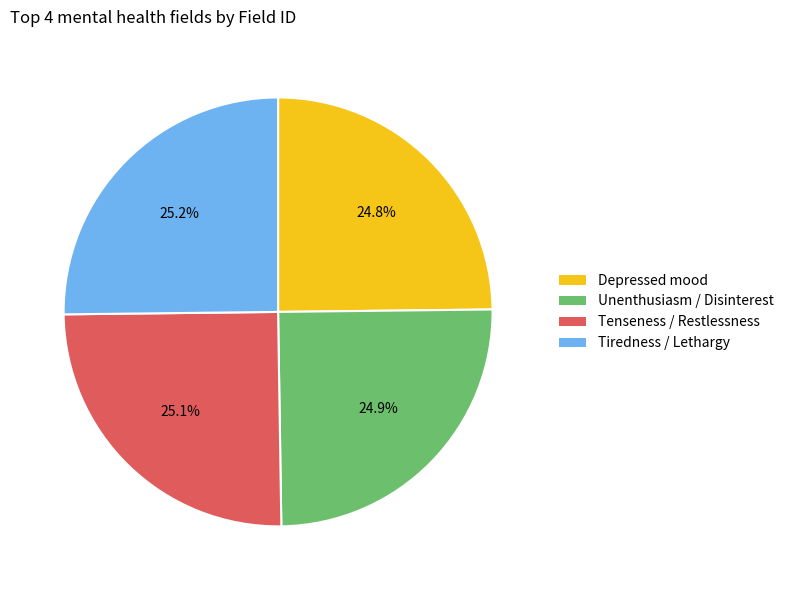

How much of the chart is everything except Tenseness / Restlessness?

74.9%